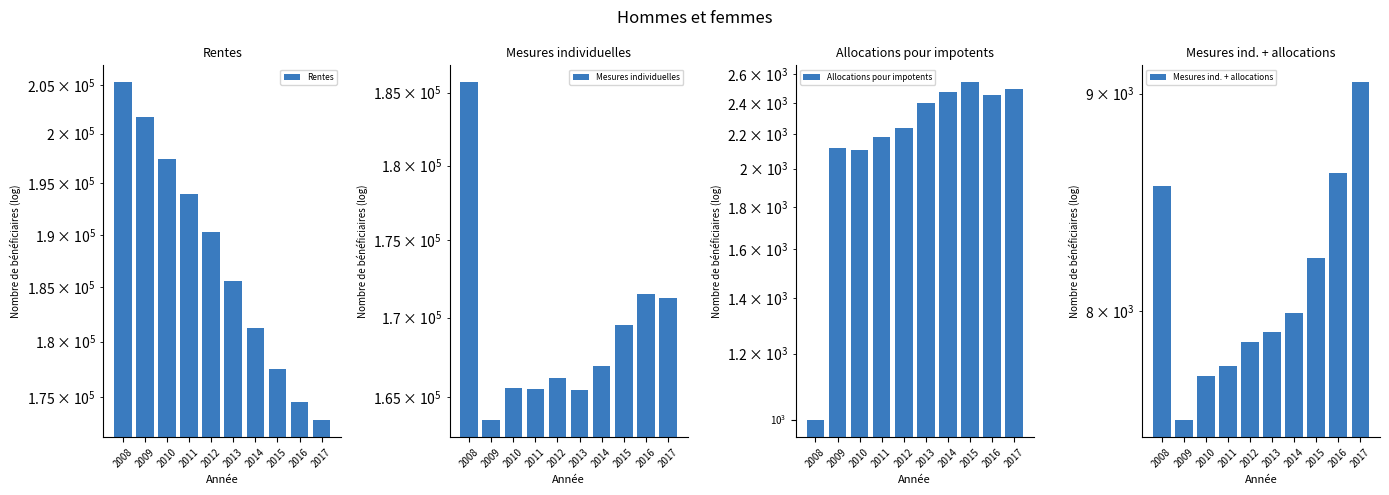

What are all the series names shown in the legend?

Rentes, Mesures individuelles, Allocations pour impotents, Mesures ind. + allocations